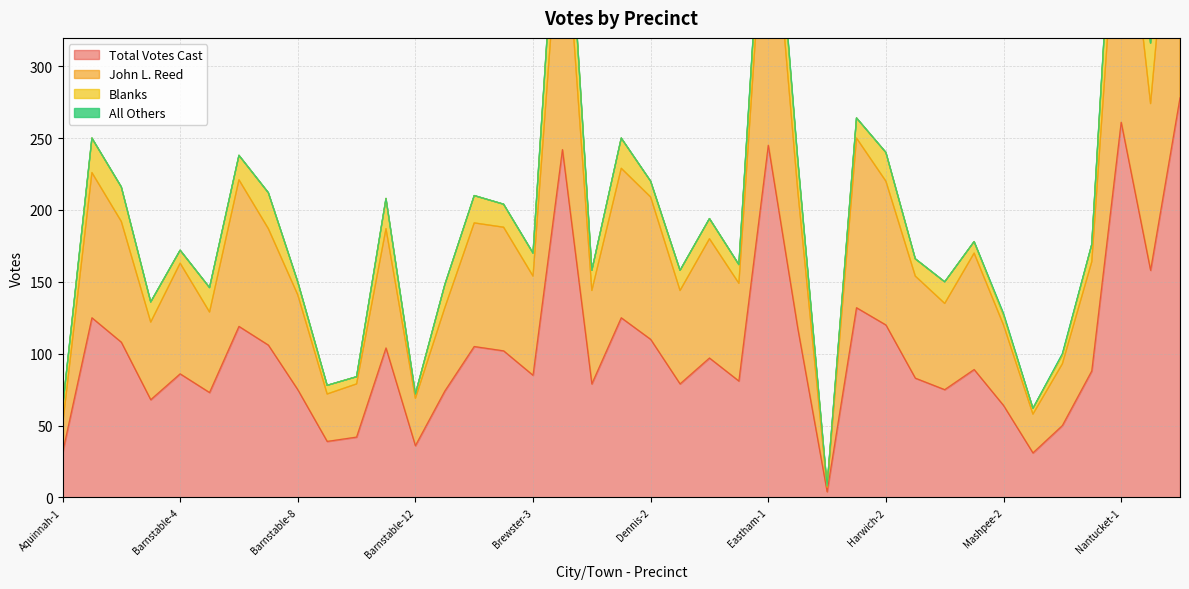

What is the maximum value shown in the chart?

499